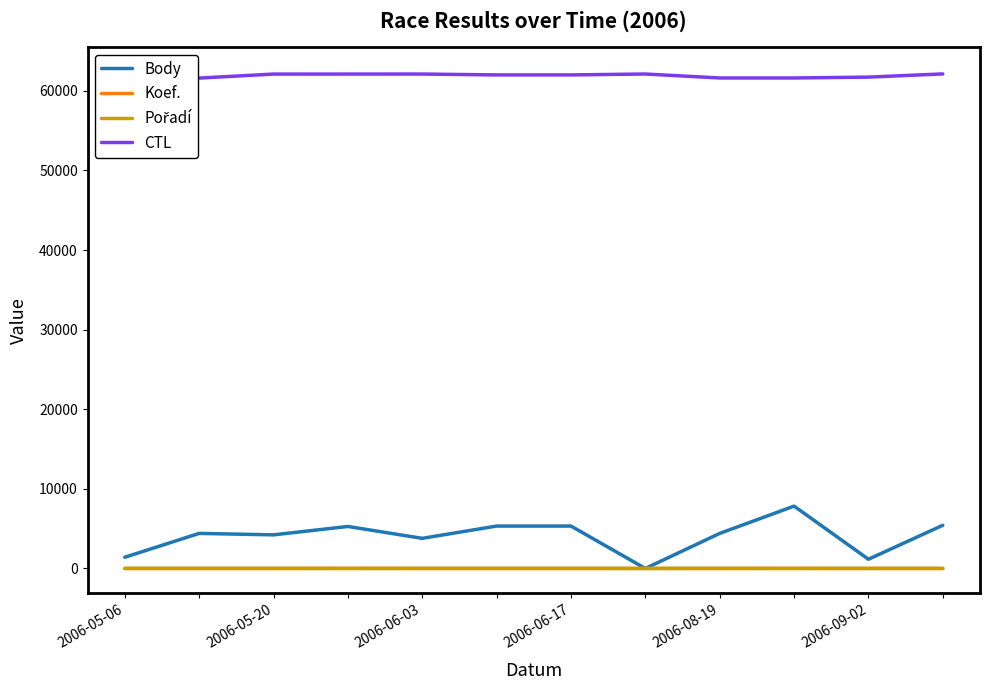

What are all the series names shown in the legend?

Body, Koef., Pořadí, CTL